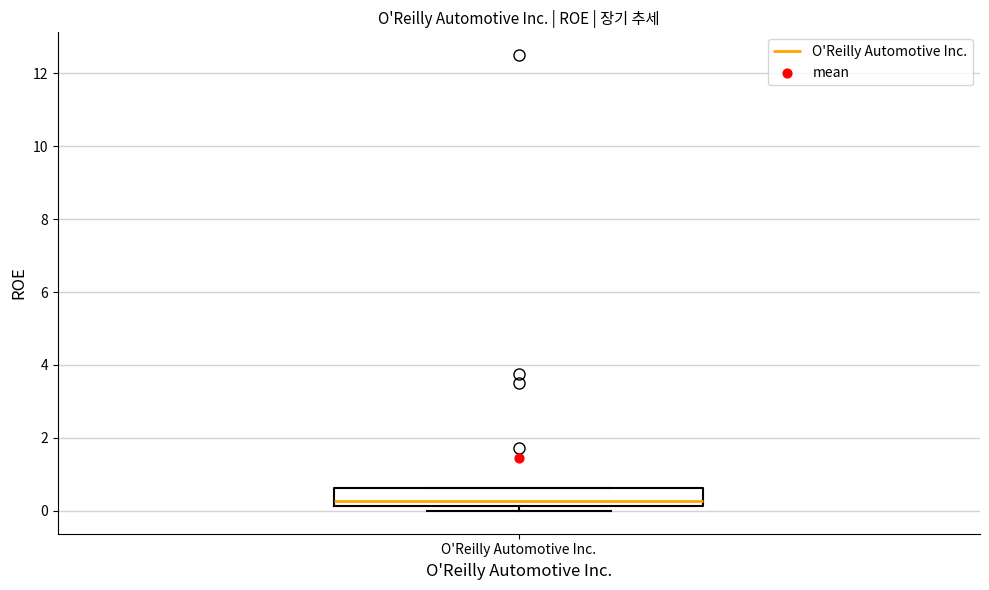

Transcribe this box plot: give where the median line is, the range the box spans, and where the two whiskers end, as read against the y-axis. The values are not printed on the chart, so give them approximately, as read against the axis.

median 0.2 (just above the box's lower edge), box 0.2 to 0.6, whiskers 0.0 to 0.6